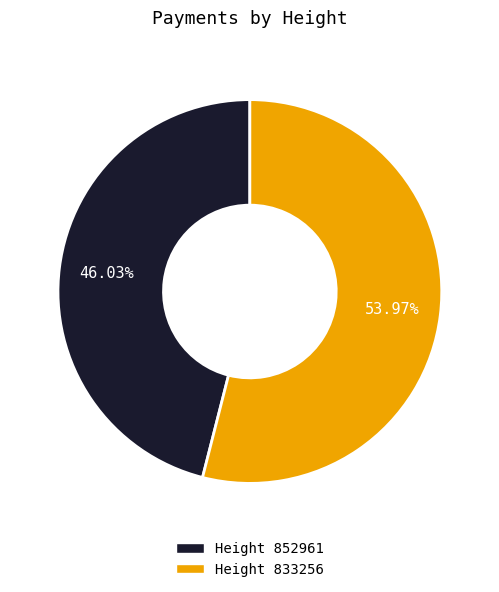

Is there a majority slice in this chart?

Yes